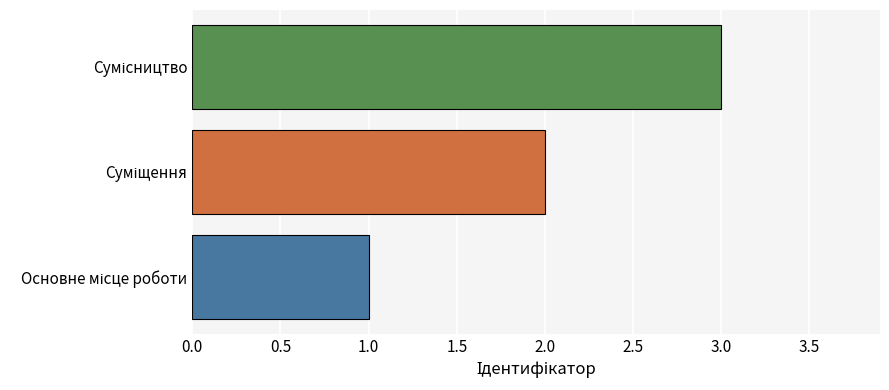

What is the greatest value displayed?

3